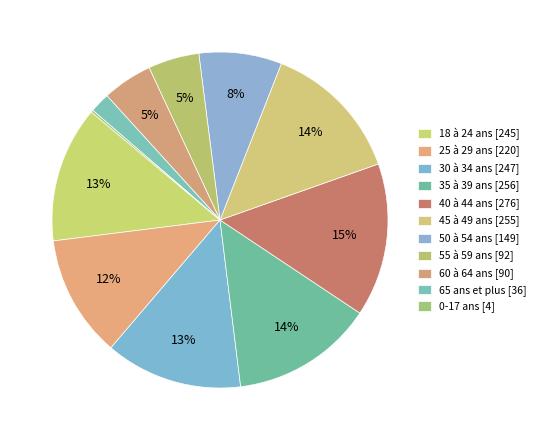

Rank the categories by value from lowest to highest.

0-17 ans, 65 ans et plus, 60 à 64 ans, 55 à 59 ans, 50 à 54 ans, 25 à 29 ans, 18 à 24 ans, 30 à 34 ans, 45 à 49 ans, 35 à 39 ans, 40 à 44 ans